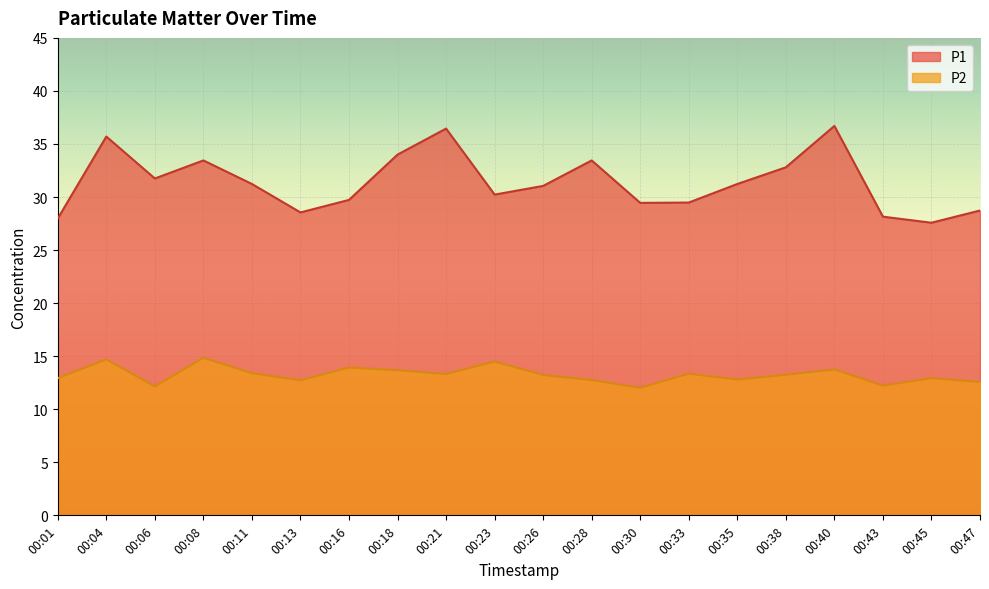

What is the value of the P2 point at the 8th from the left?

13.7